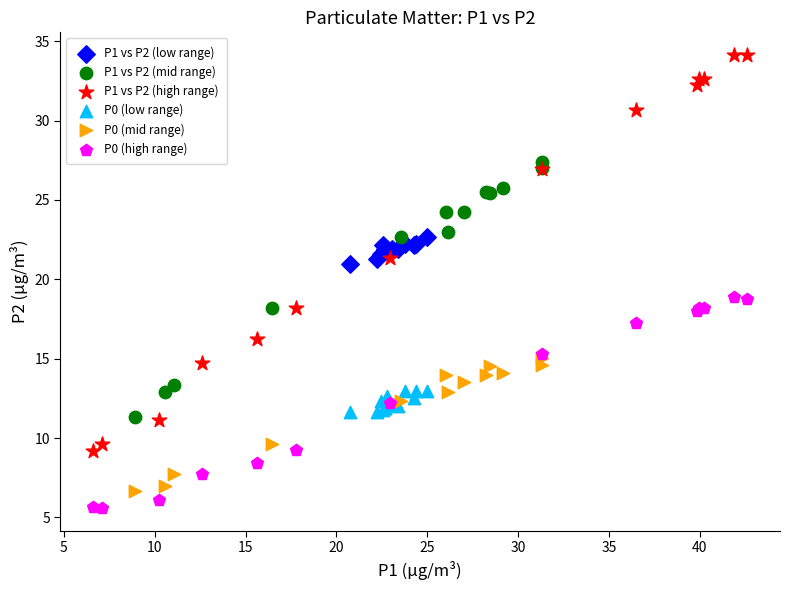

Which series contains the highest Y value?

P1 vs P2 (high range)